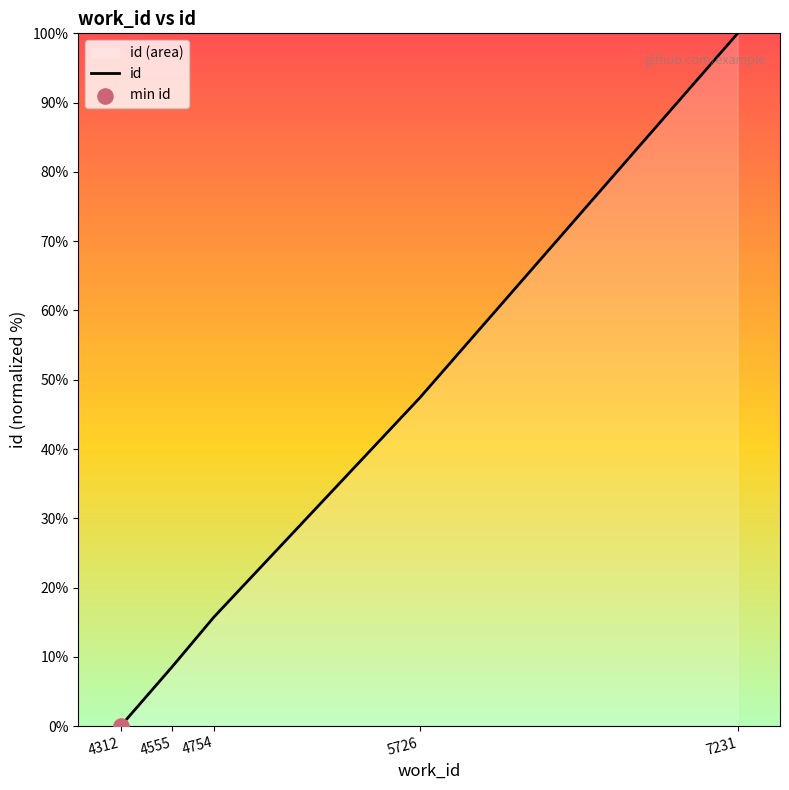

Approximately how many times larger is the value at 4754 compared to 4555?

1.8